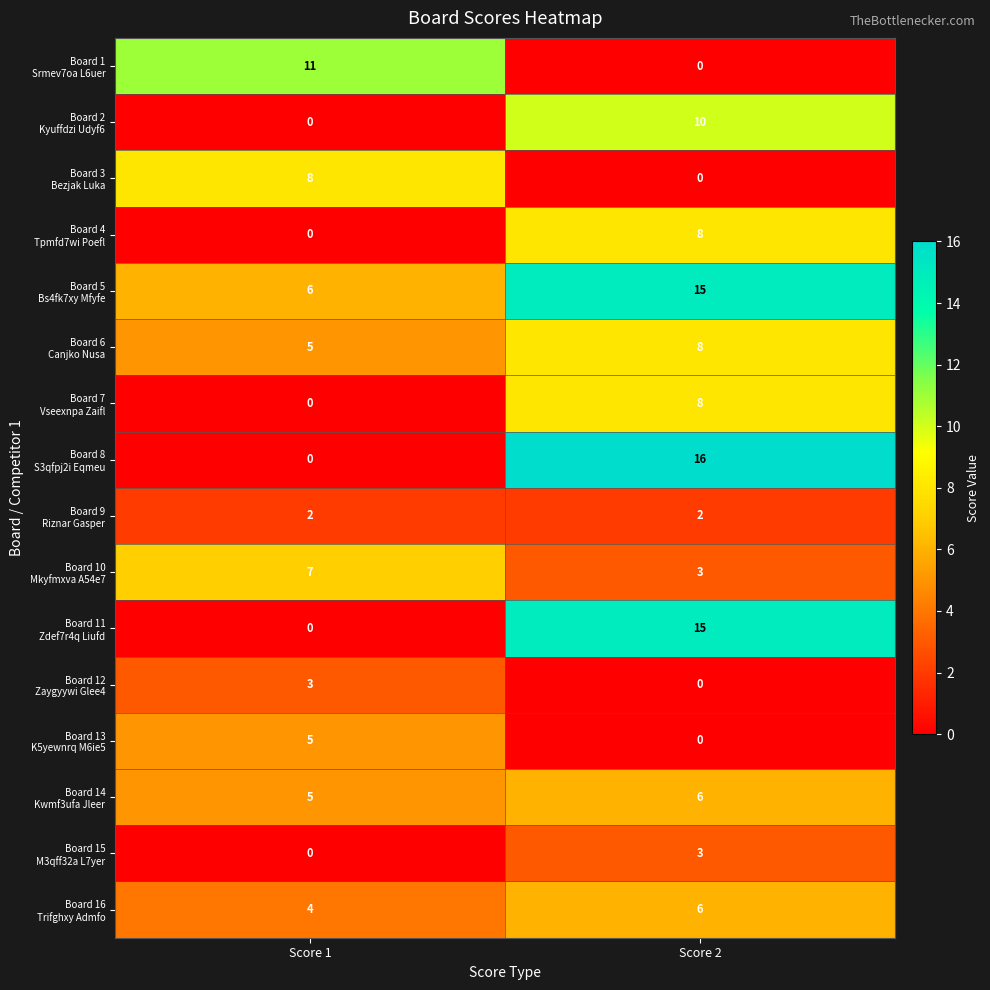

What is the greatest value displayed?

16